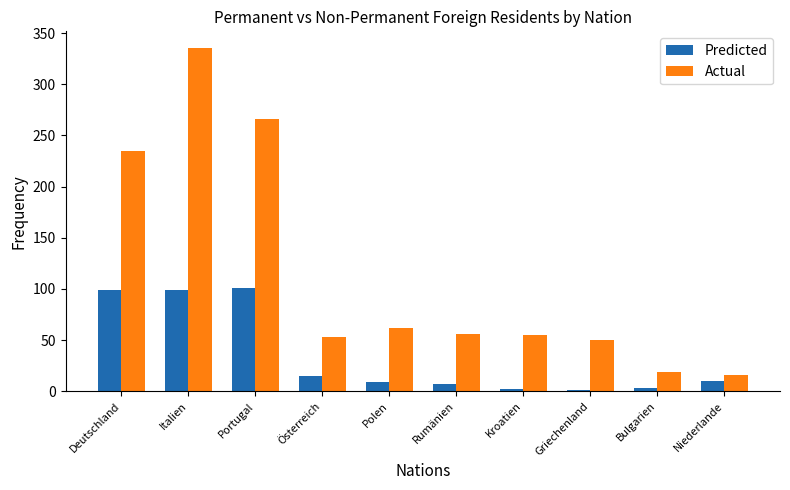

Which series changed the most between Rumänien and Bulgarien?

Actual